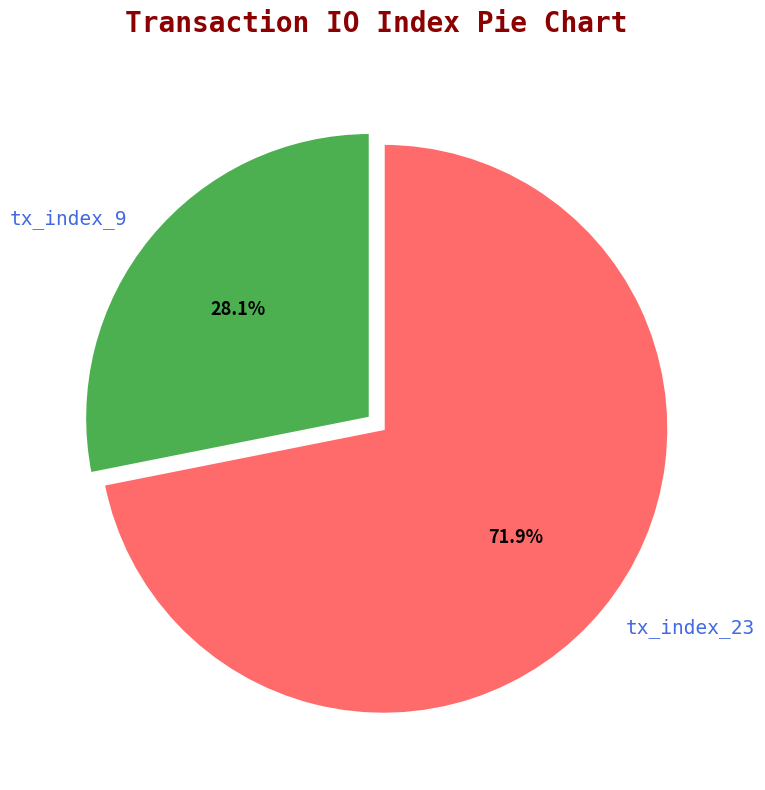

To the nearest percent, what percentage of the pie is tx_index_9?

28%